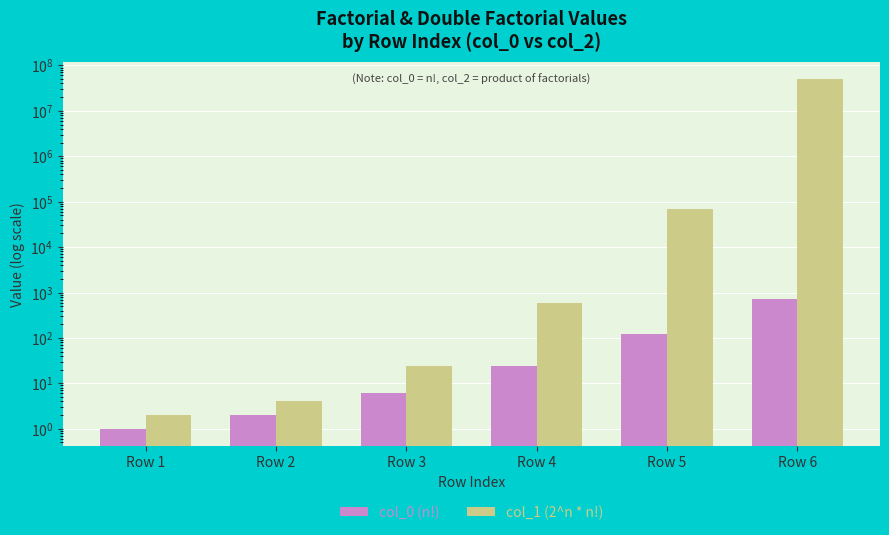

What is the approximate value of col_1 (2^n * n!) at Row 6, to the nearest 50?

49766400